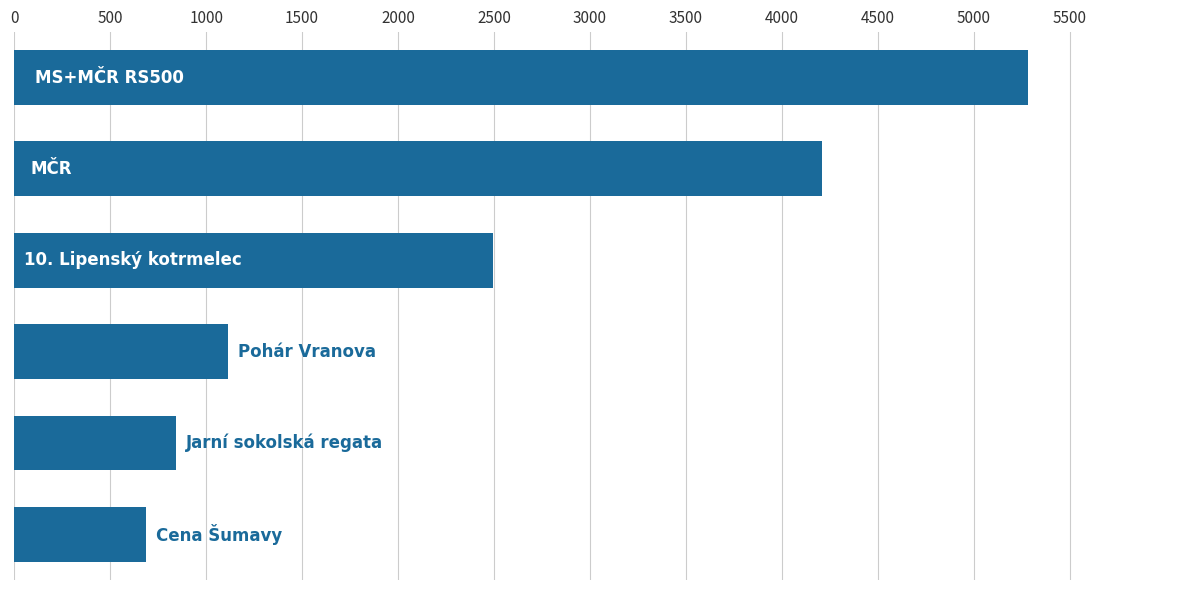

Does the chart contain stacked bars?

No